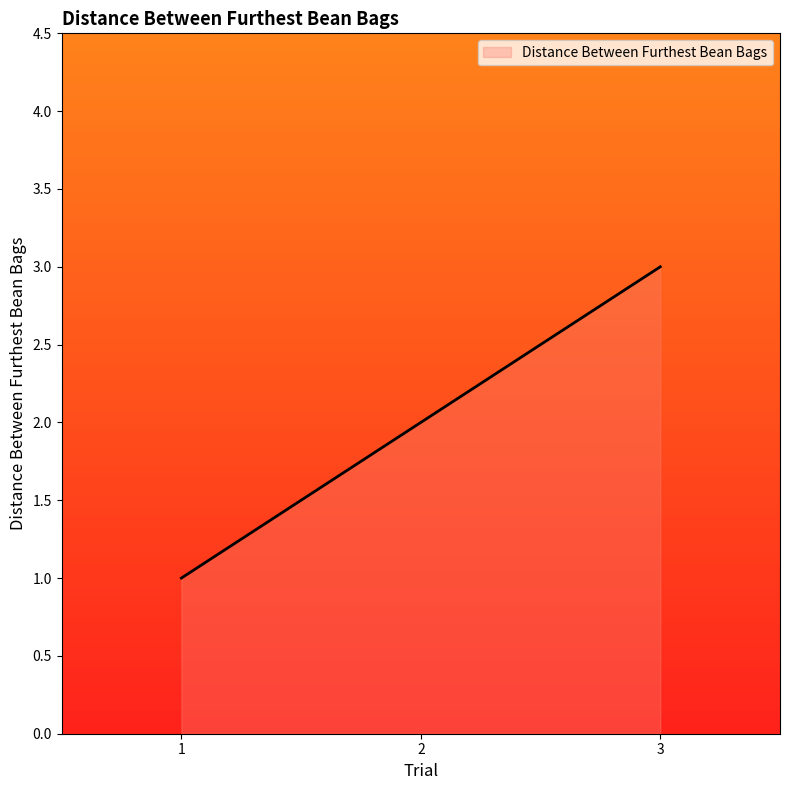

How many series are shown in this chart?

1